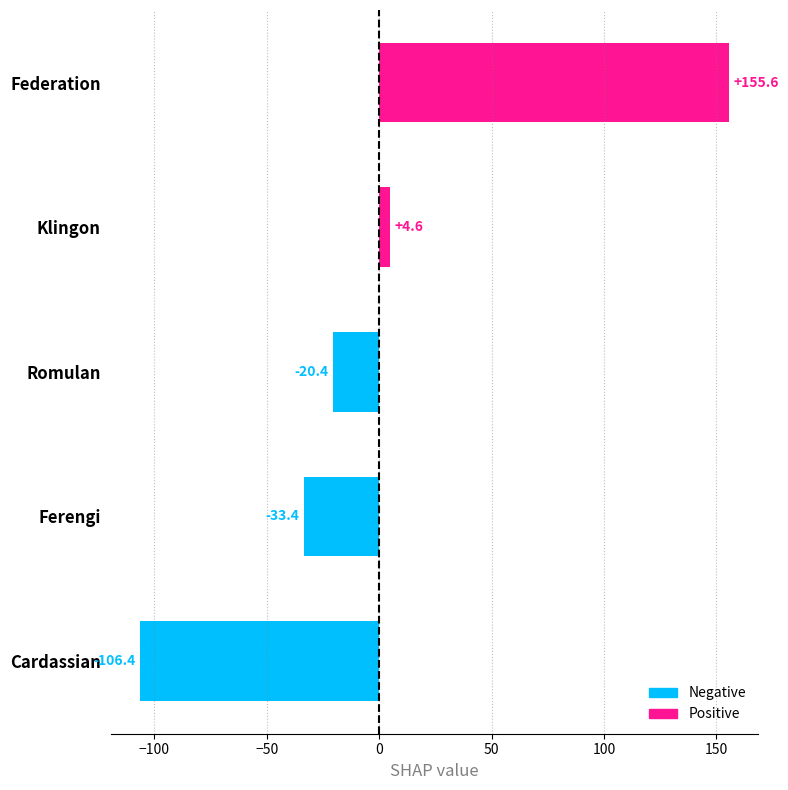

True or false: the data shows -20.4 at Romulan.

True